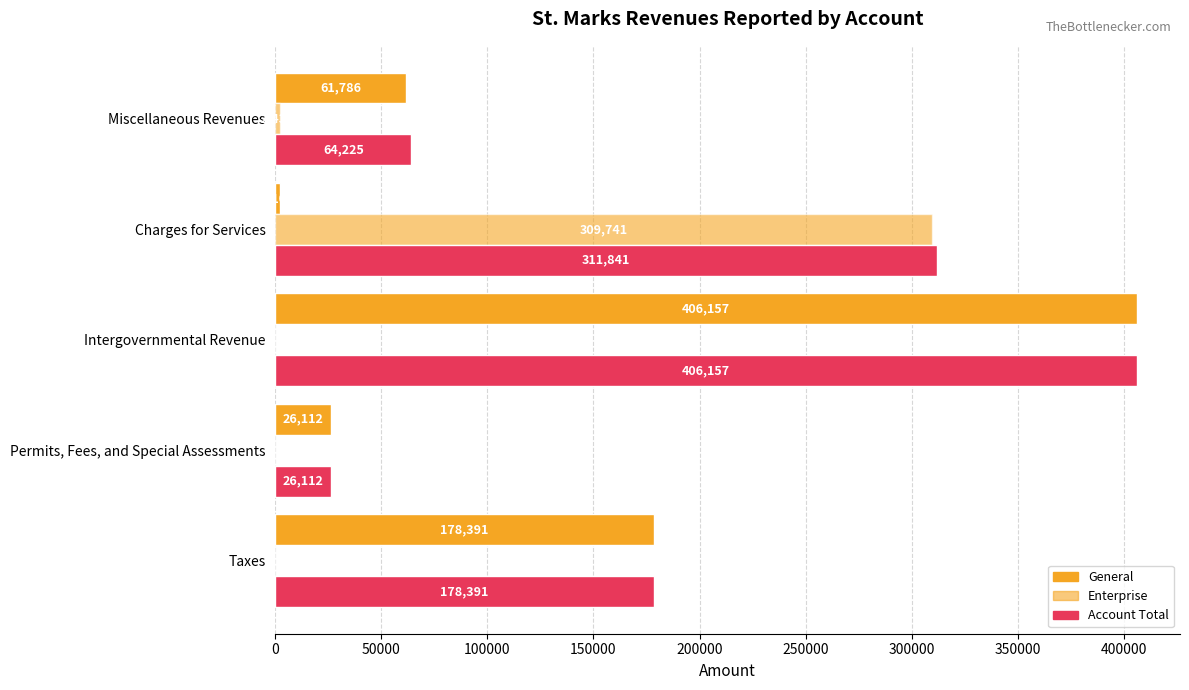

Count the number of categories in the chart.

5